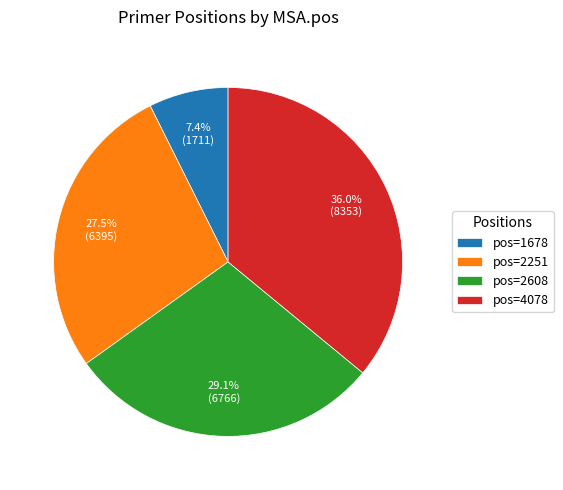

Which slice is the largest?

pos=4078